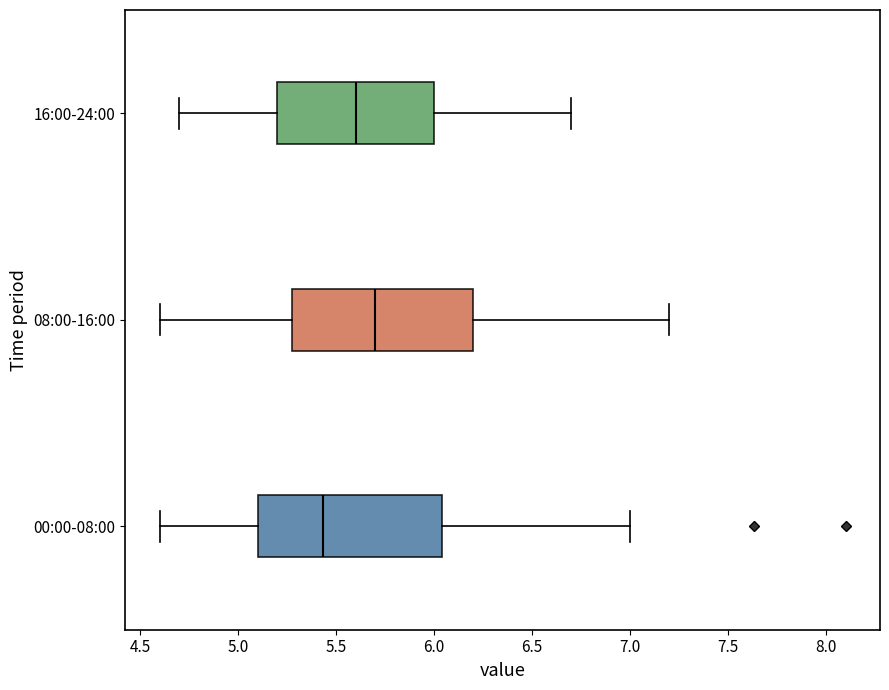

Reading bottom to top, transcribe this box plot: for each box, give where its median line is, the range the box spans, and where its two whiskers end, as read against the x-axis. The values are not printed on the chart, so give them approximately, as read against the axis.

00:00-08:00: median 5.45, box 5.10 to 6.05, whiskers 4.60 to 7.00
08:00-16:00: median 5.70, box 5.30 to 6.20, whiskers 4.60 to 7.20
16:00-24:00: median 5.60, box 5.20 to 6.00, whiskers 4.70 to 6.70